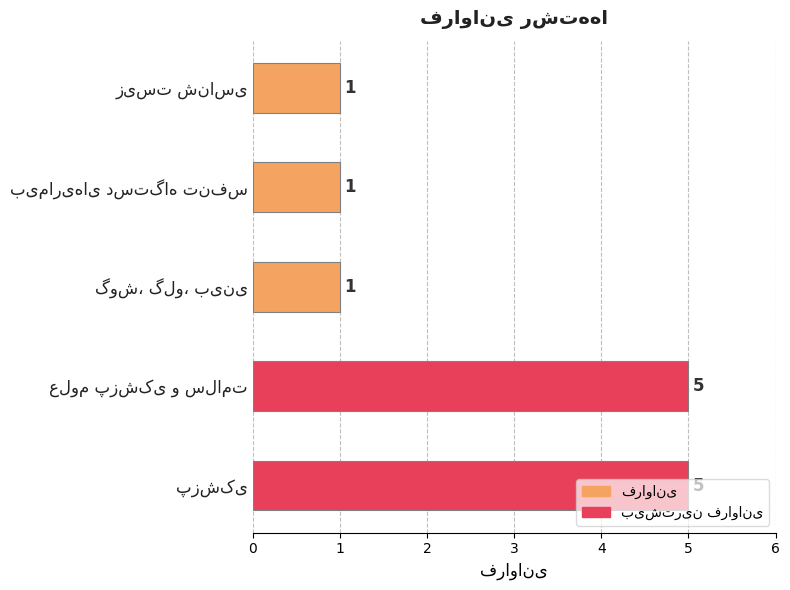

Where is the data nearest to the value 3?

پزشکی